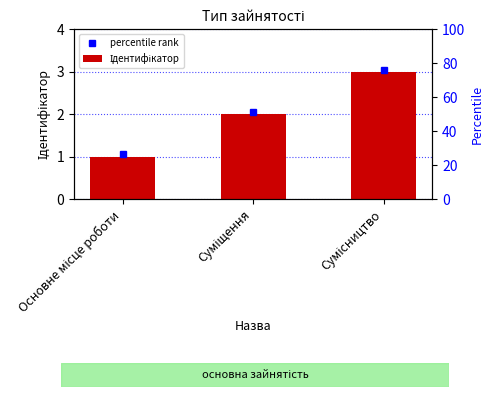

Between Суміщення and Основне місце роботи, which is larger?

Суміщення